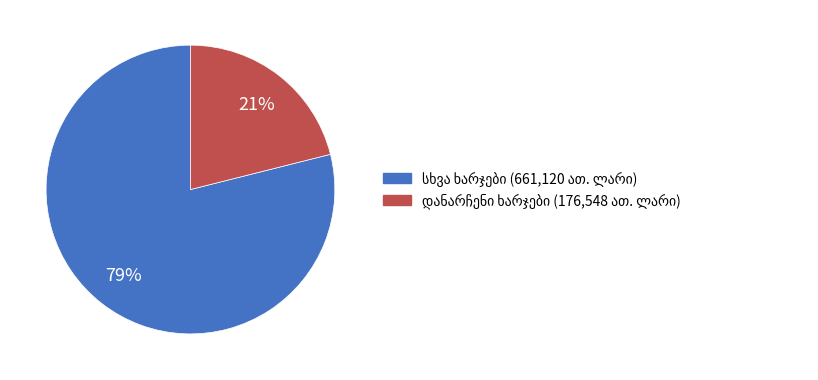

Does any single category account for the majority?

Yes